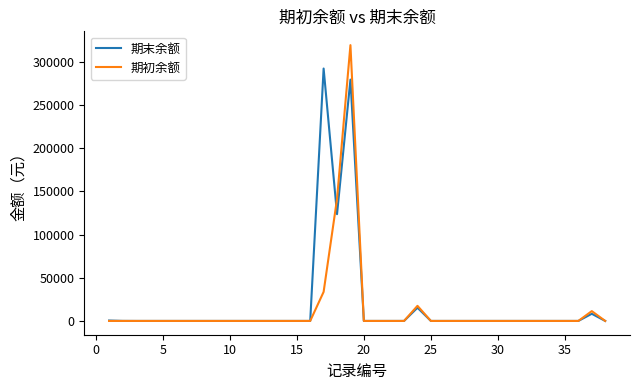

How many lines are shown in the chart?

2